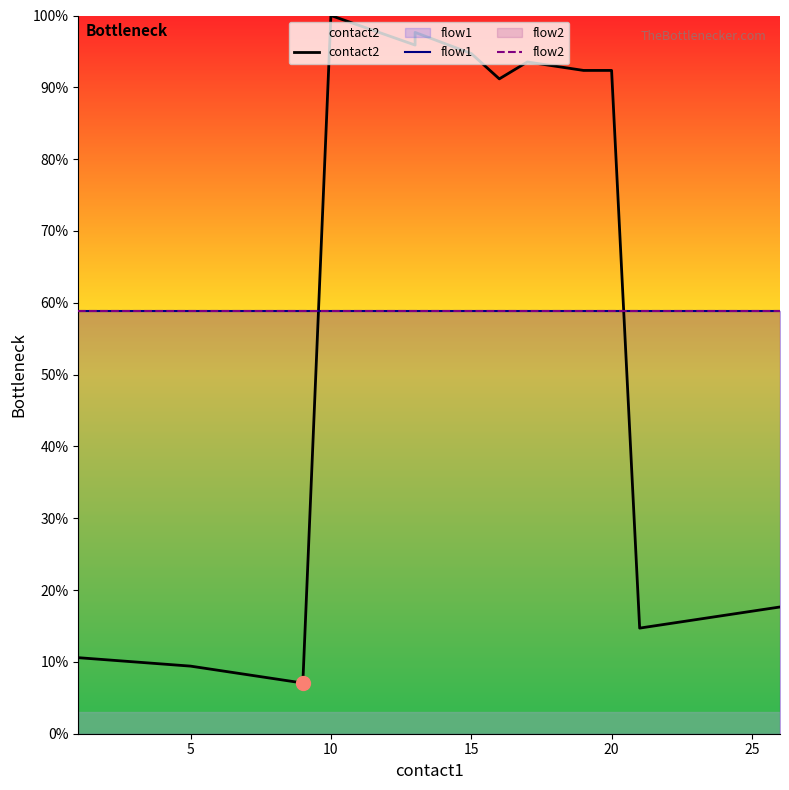

What is the difference between the maximum and minimum values in the contact2 series?

92.9